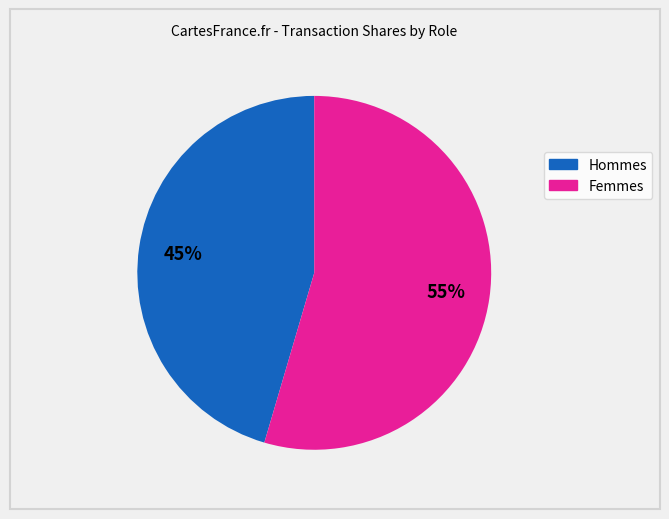

Is there a majority slice in this chart?

Yes